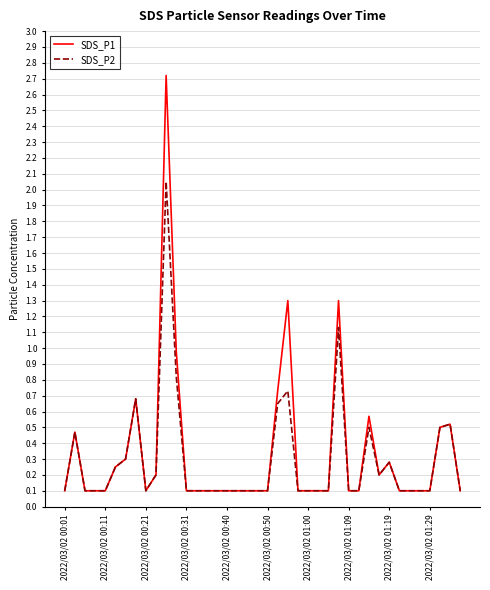

Which series has the largest range (max minus min)?

SDS_P1